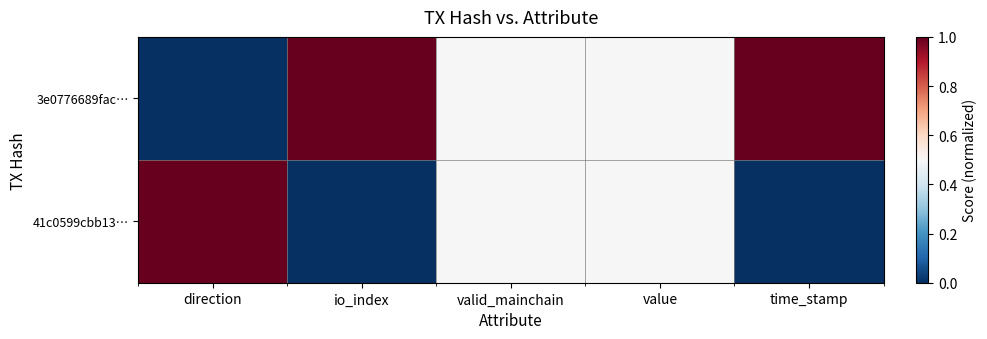

Which series has the largest range (max minus min)?

3e0776689fac…